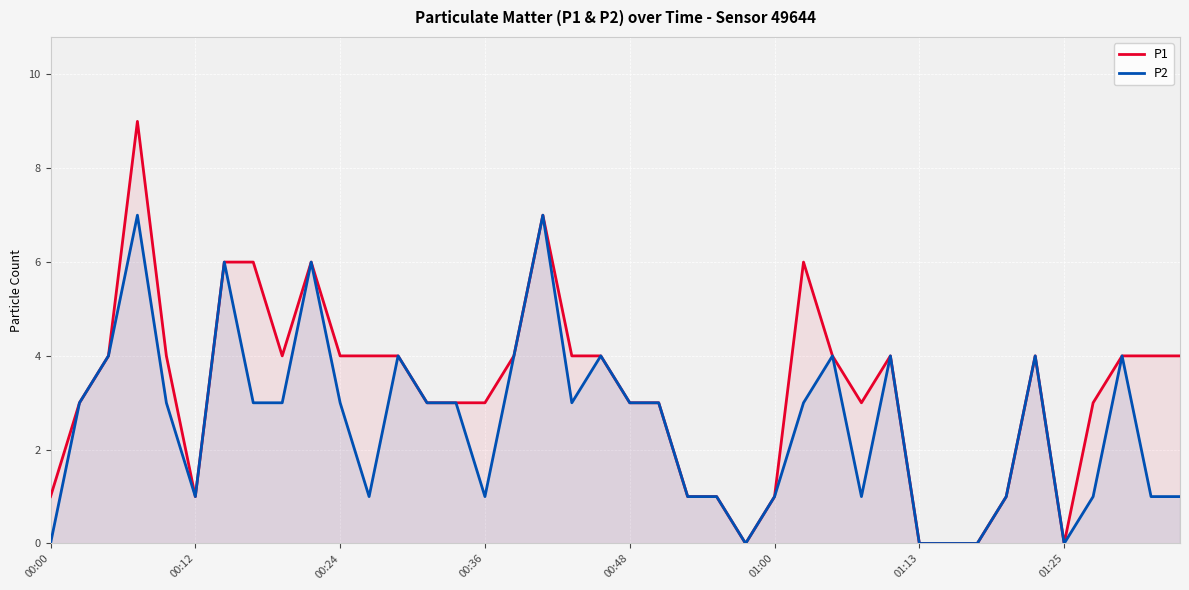

Rank the series by their maximum value, from highest to lowest.

P1, P2